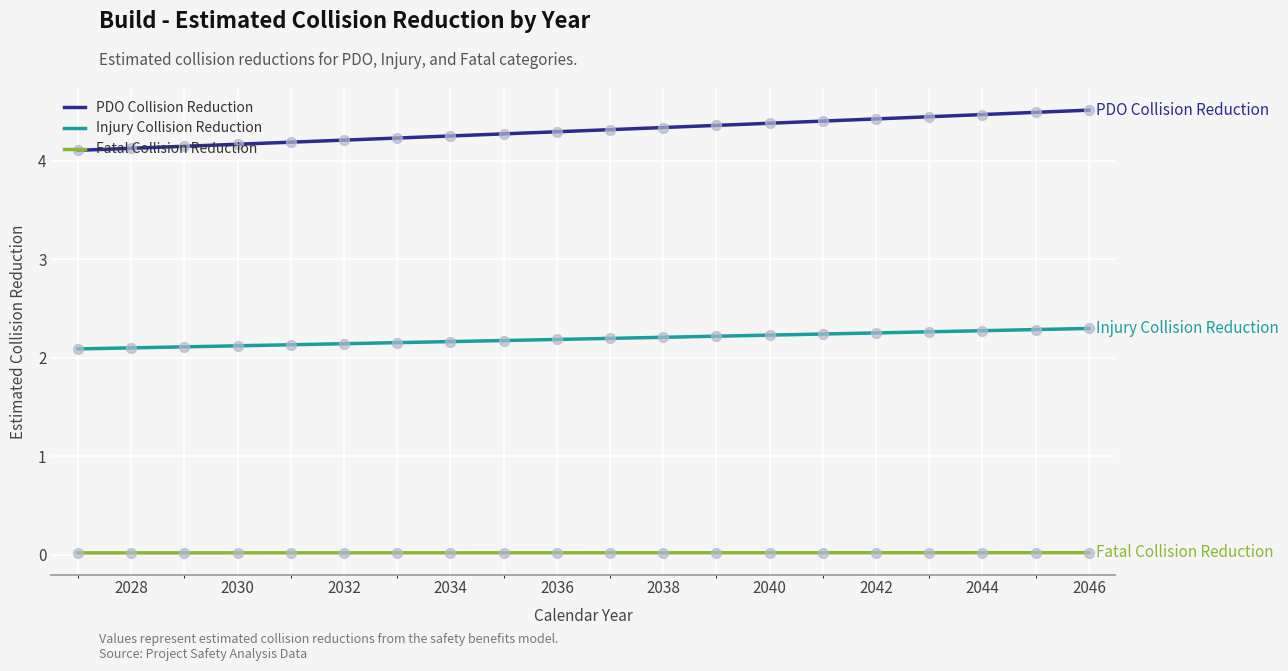

At how many categories does at least one series exceed 0?

20